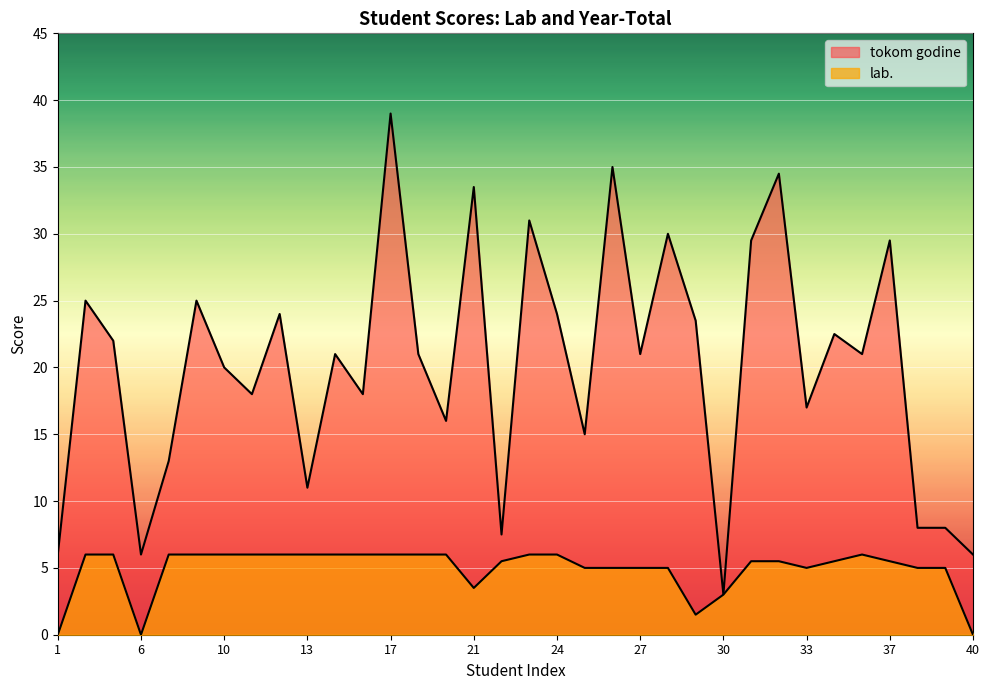

Where is the first local minimum for lab.?

6